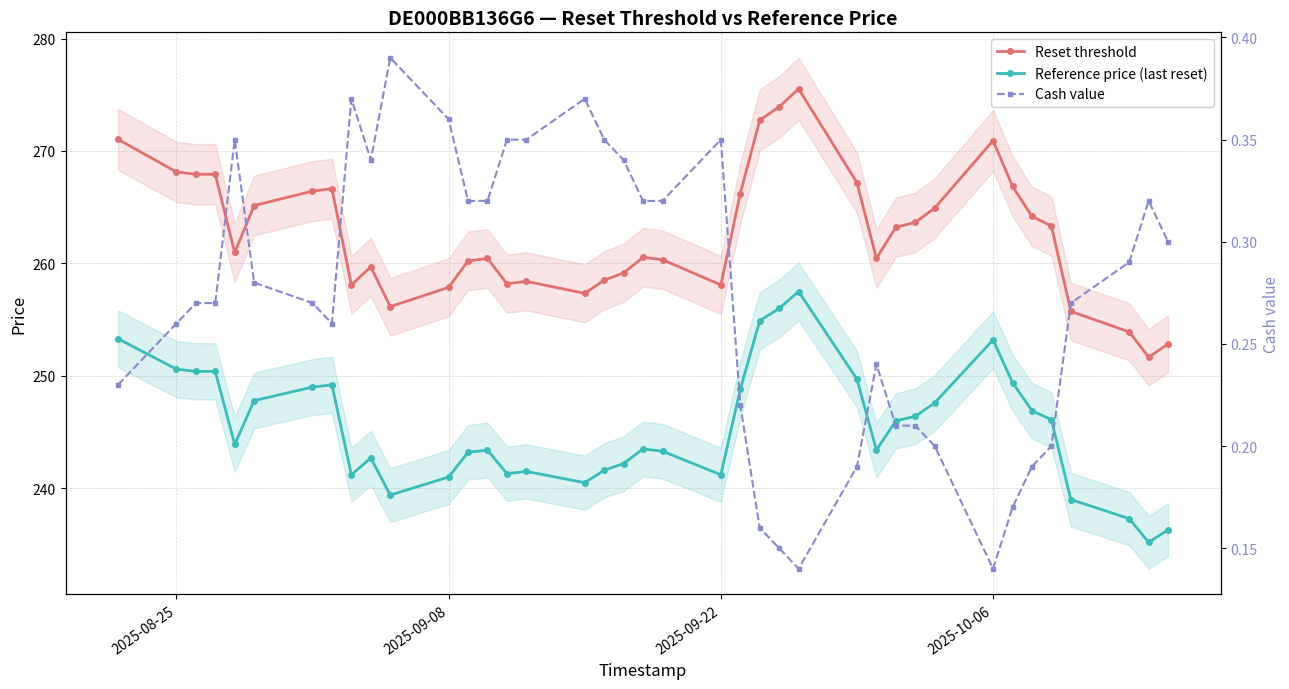

What is the minimum value shown in the chart?

0.1